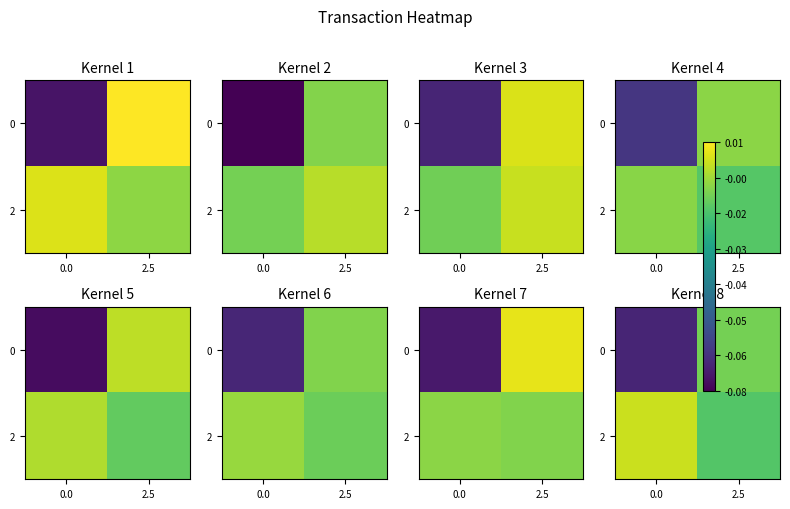

At how many categories does at least one series exceed 0?

1